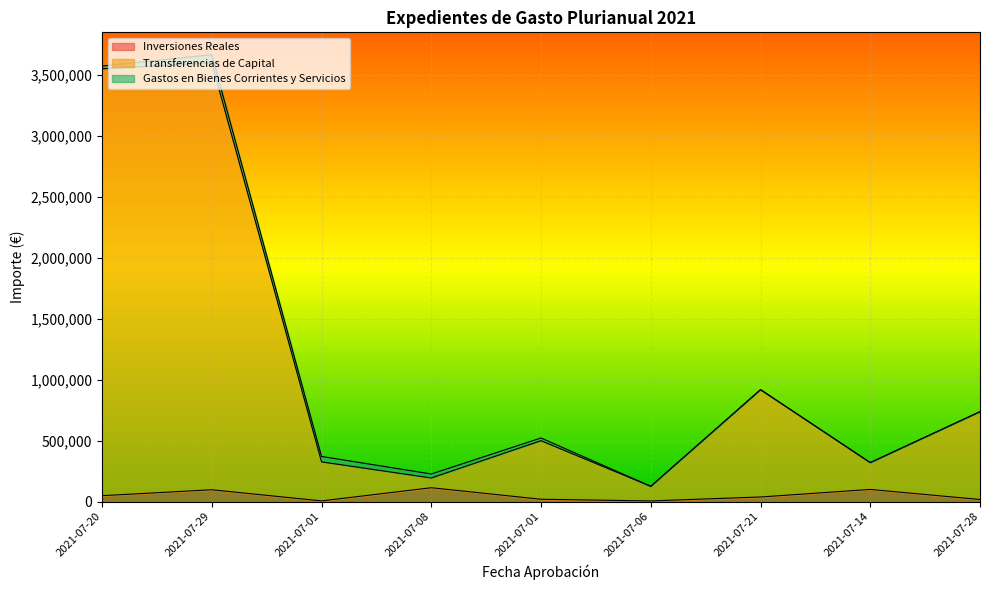

In Inversiones Reales, how many points are higher than both neighbors (excluding endpoints)?

3